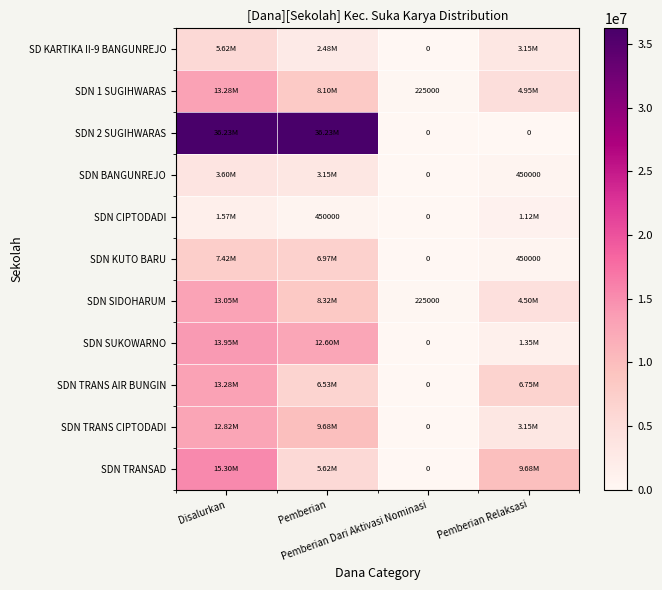

What is the difference between the maximum and minimum values in the SDN BANGUNREJO series?

3600000